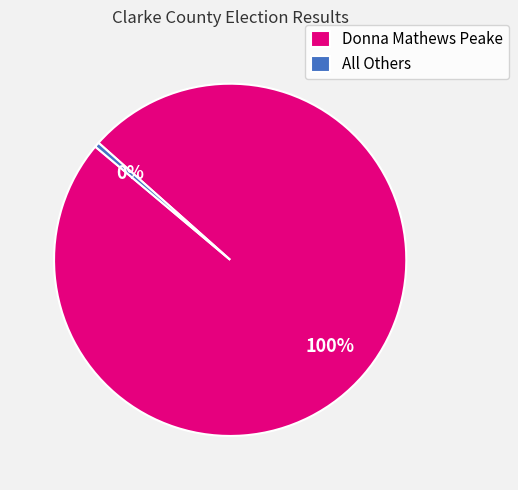

Count the number of slices in the pie.

2